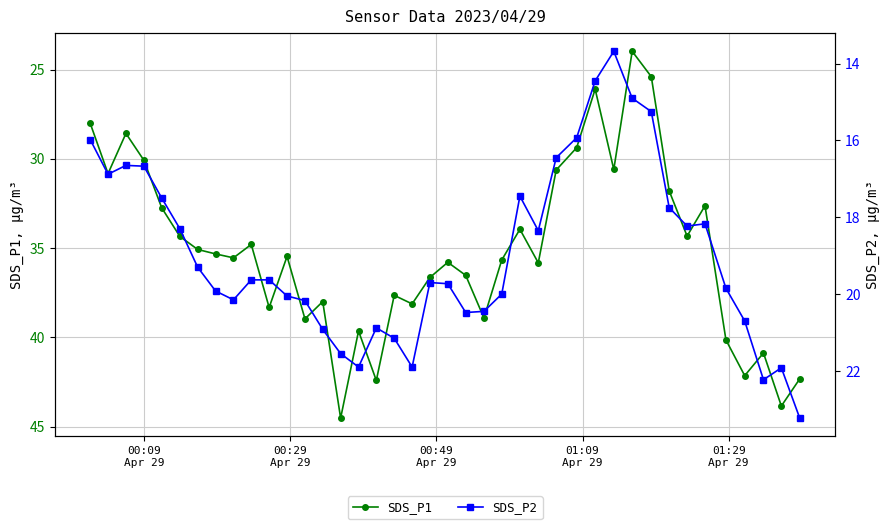

Rank the series by their average value, from highest to lowest.

SDS_P1, SDS_P2